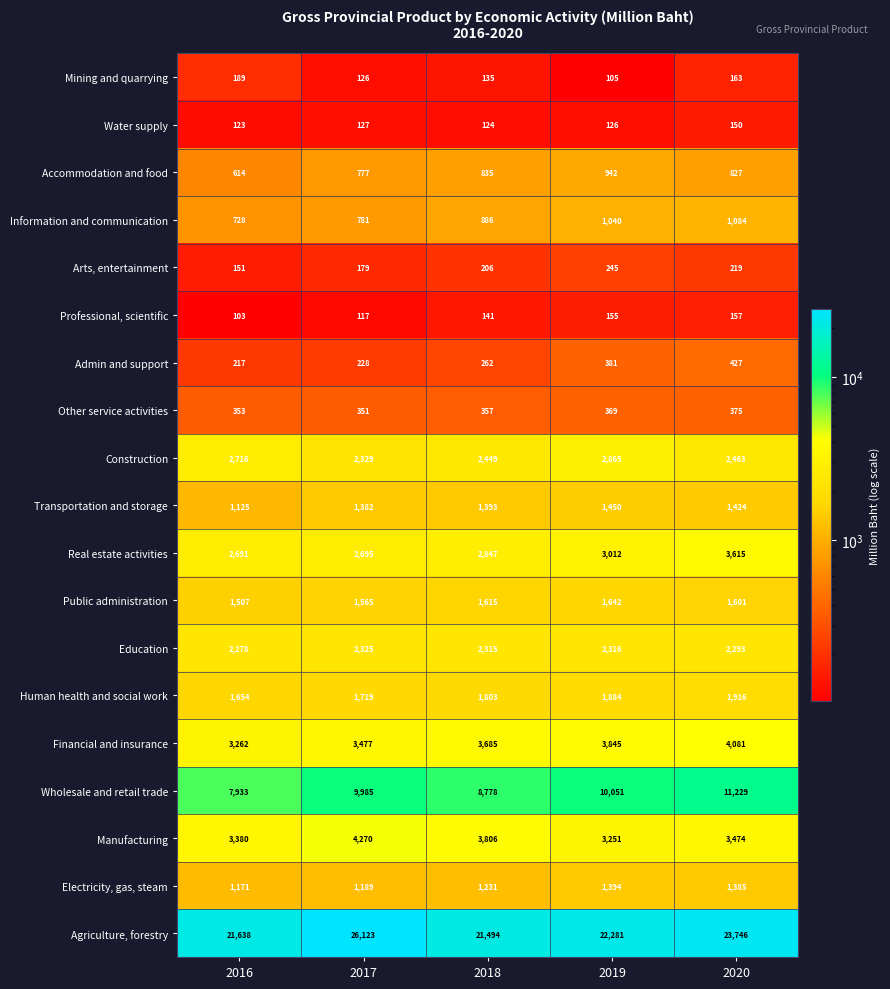

True or false: Information and communication has a value of 1780 at 2020.

False